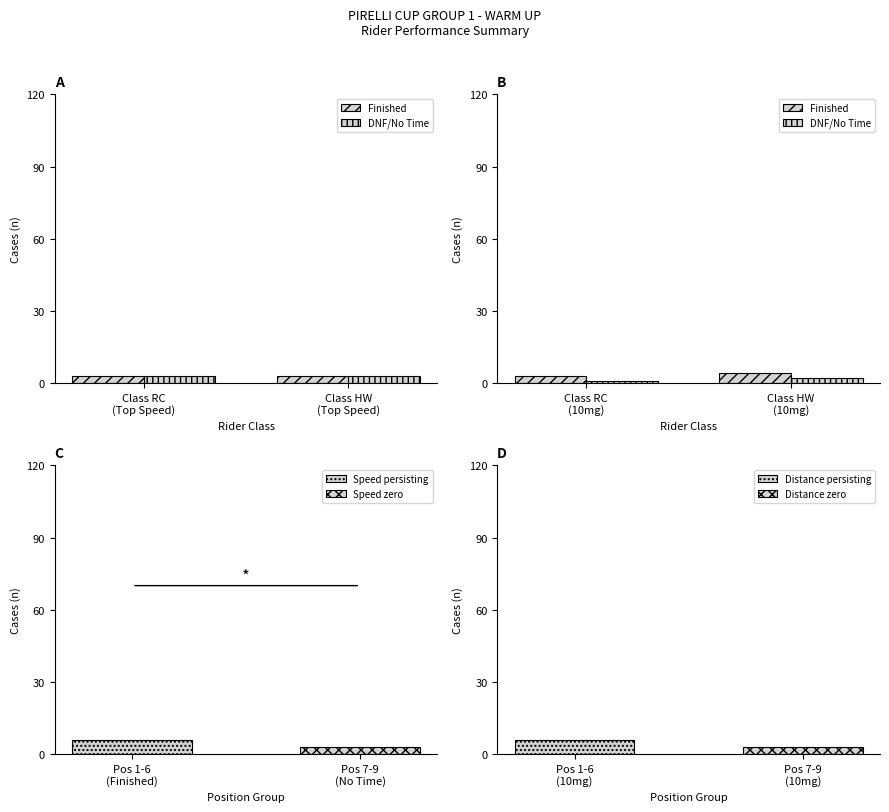

Where is DNF/No Time nearest to the value 1?

Class RC (10mg)